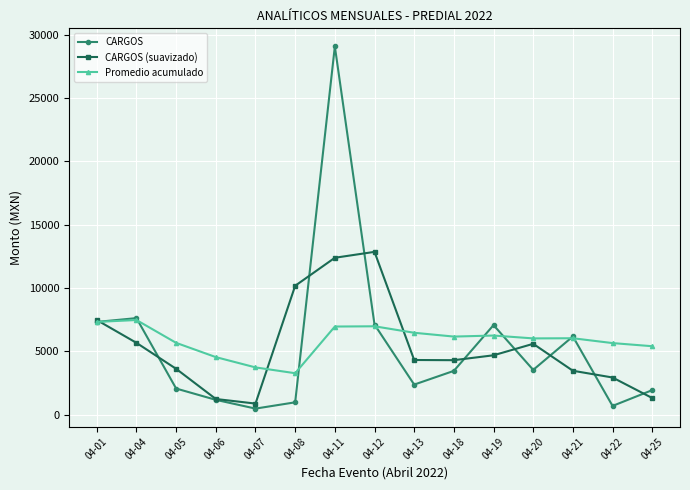

How many lines are shown in the chart?

3